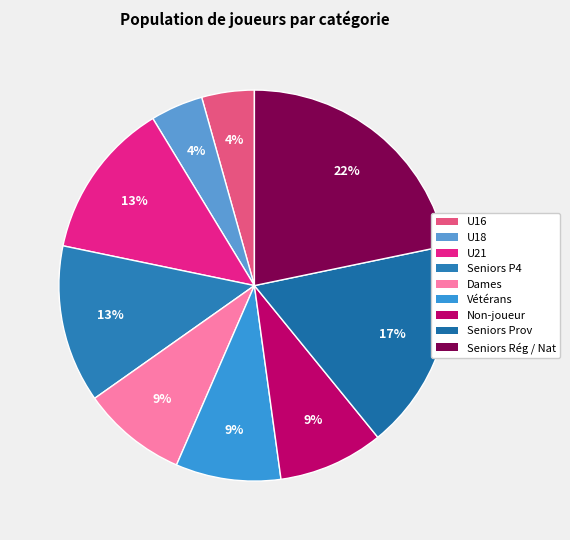

Count the number of slices in the pie.

9